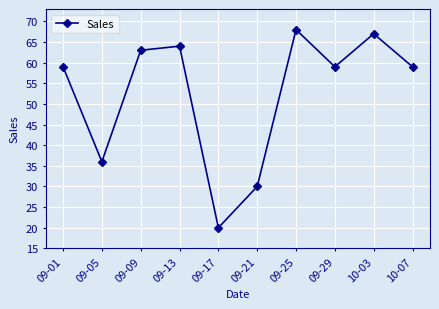

Reading left to right, extract all data points from this chart.

59	36	63	64	20	30	68	59	67	59